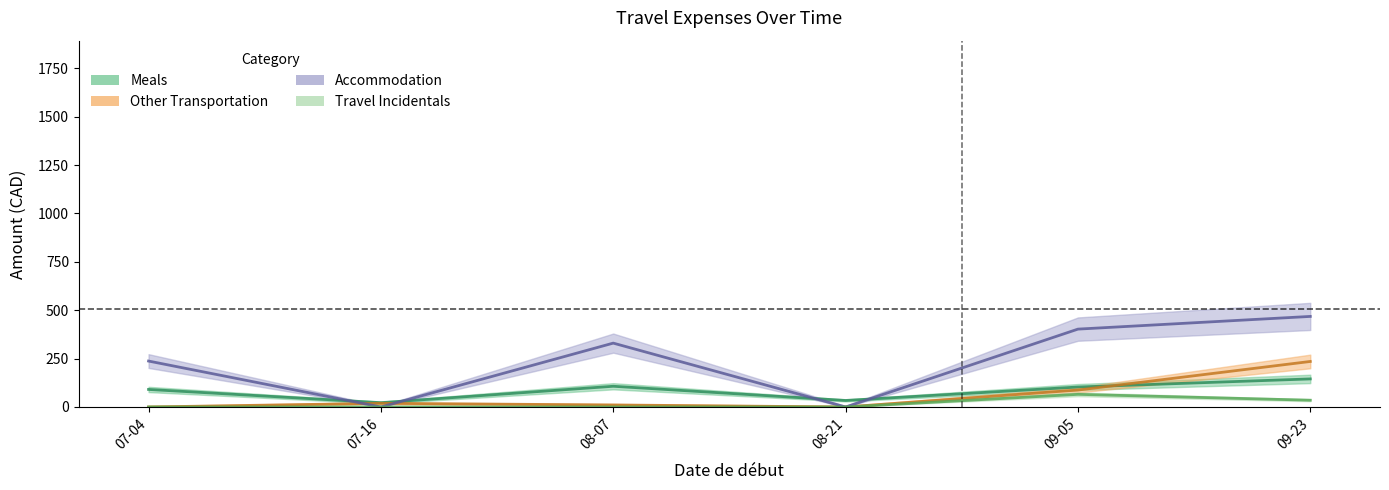

At which category does Other Transportation reach its first local valley?

08-21